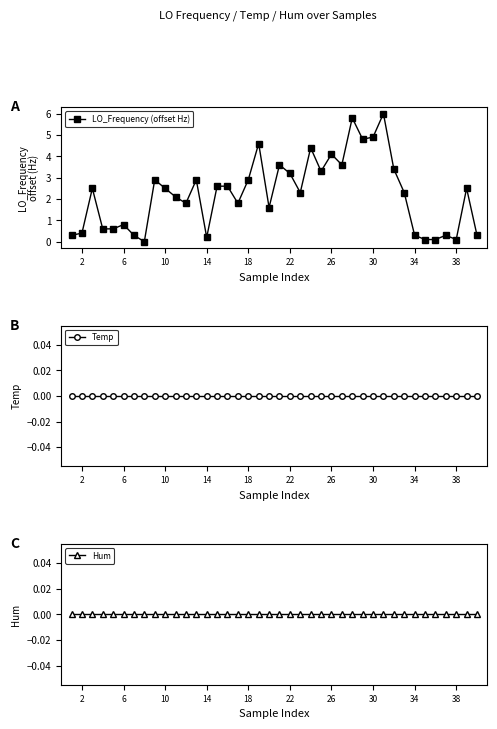

True or false: LO_Frequency (offset Hz) has more than 2 interior local peaks.

True